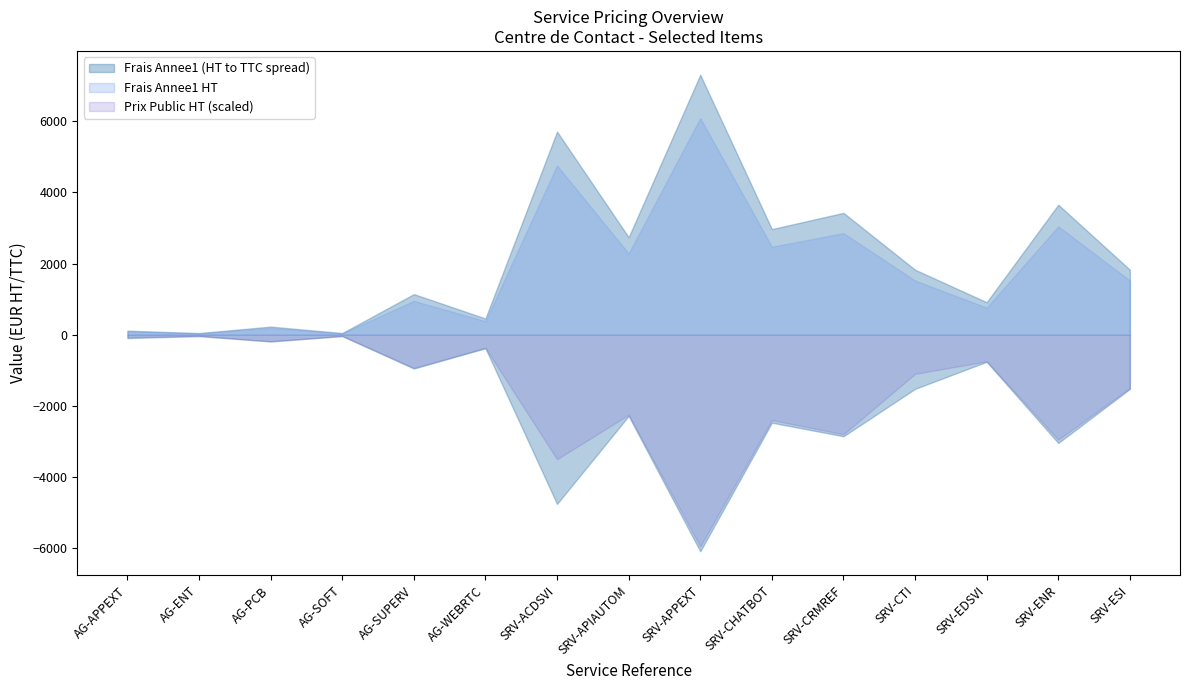

True or false: Prix Remise HT and Frais Annee234 HT intersect in this chart.

False